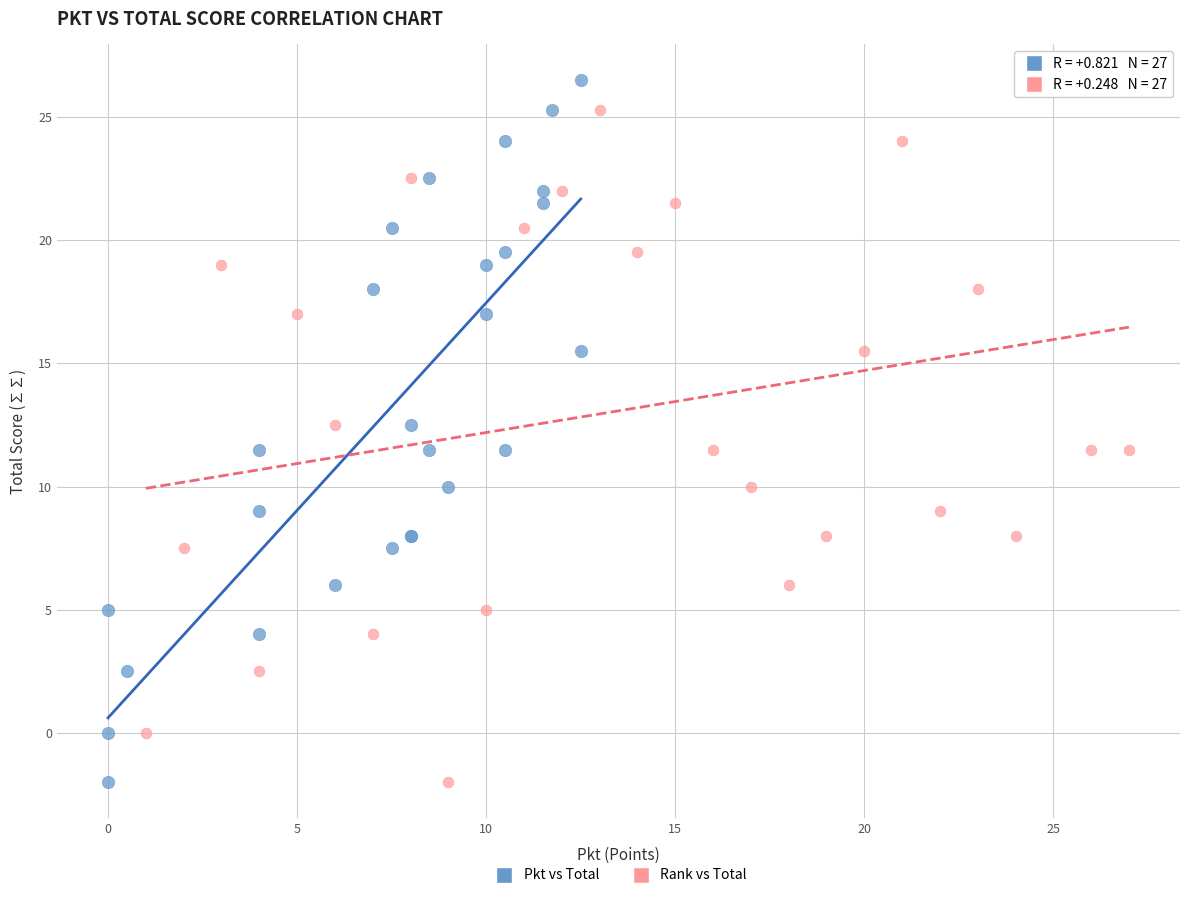

What are all the series names shown in the legend?

Pkt vs Total, Rank vs Total